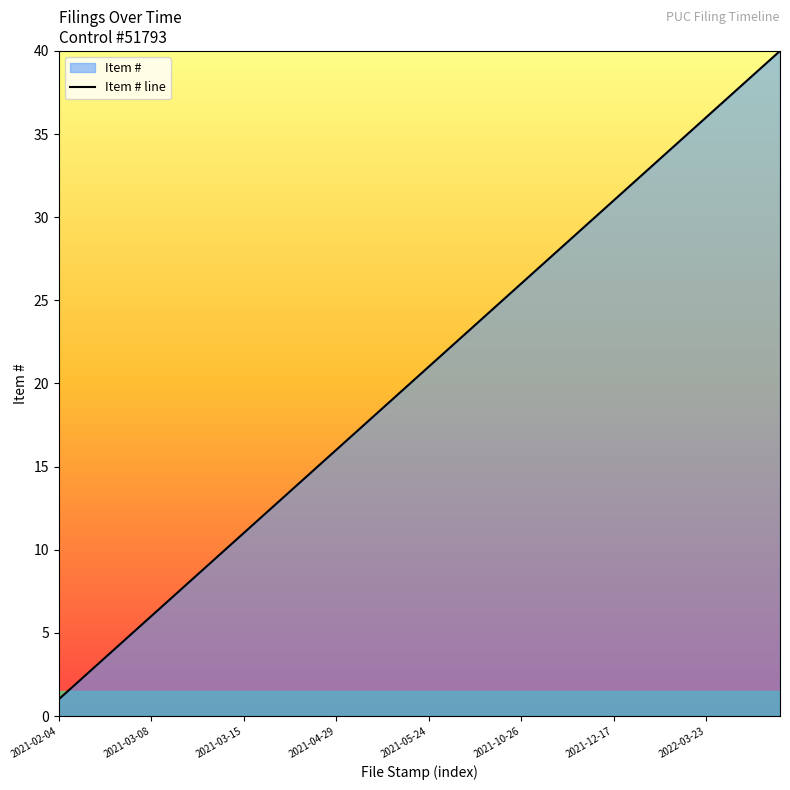

What is the smallest value displayed?

1